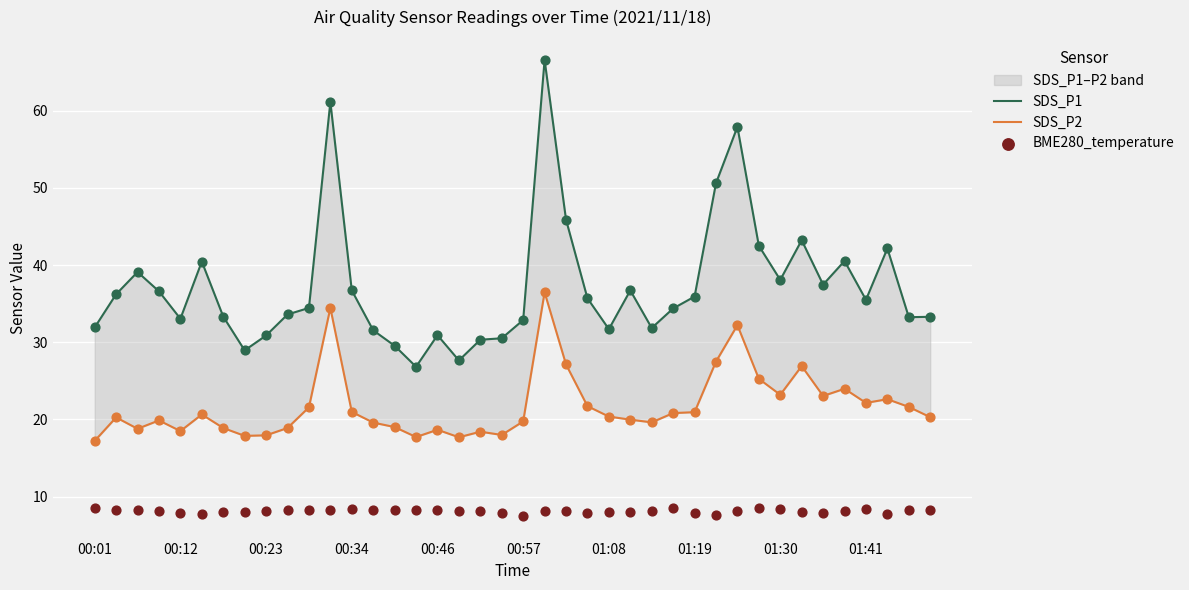

Which series has the largest total across all categories?

SDS_P1